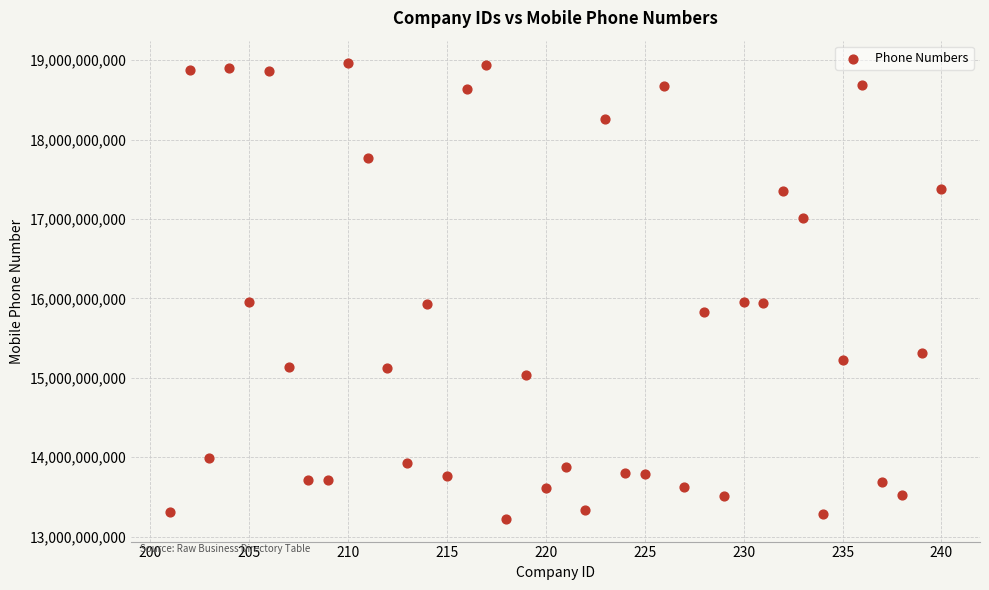

What is the range of Y values (max minus min)?

5735885123